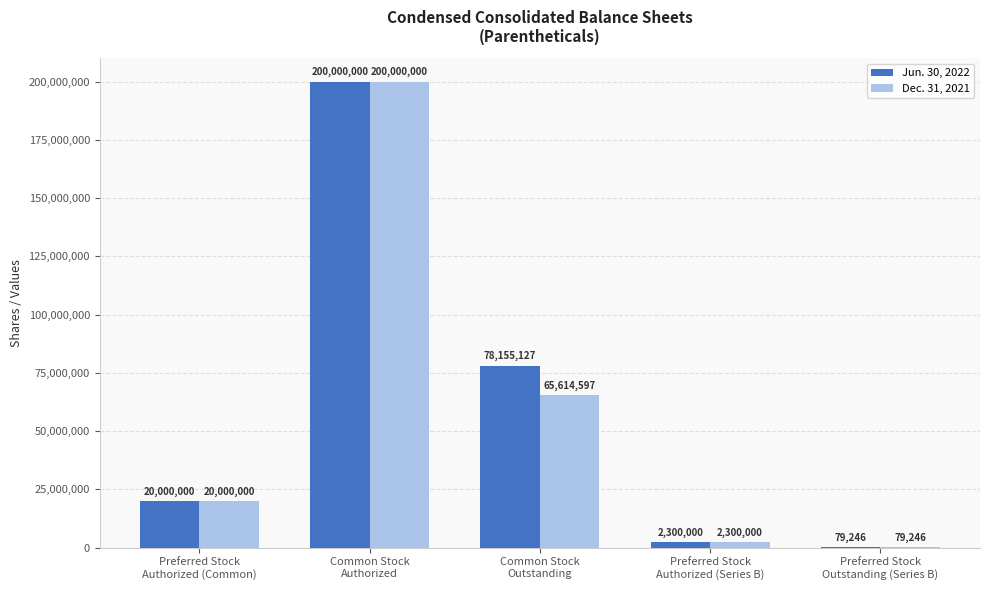

At which label is Jun. 30, 2022 closest to 100039623?

Common Stock
Outstanding